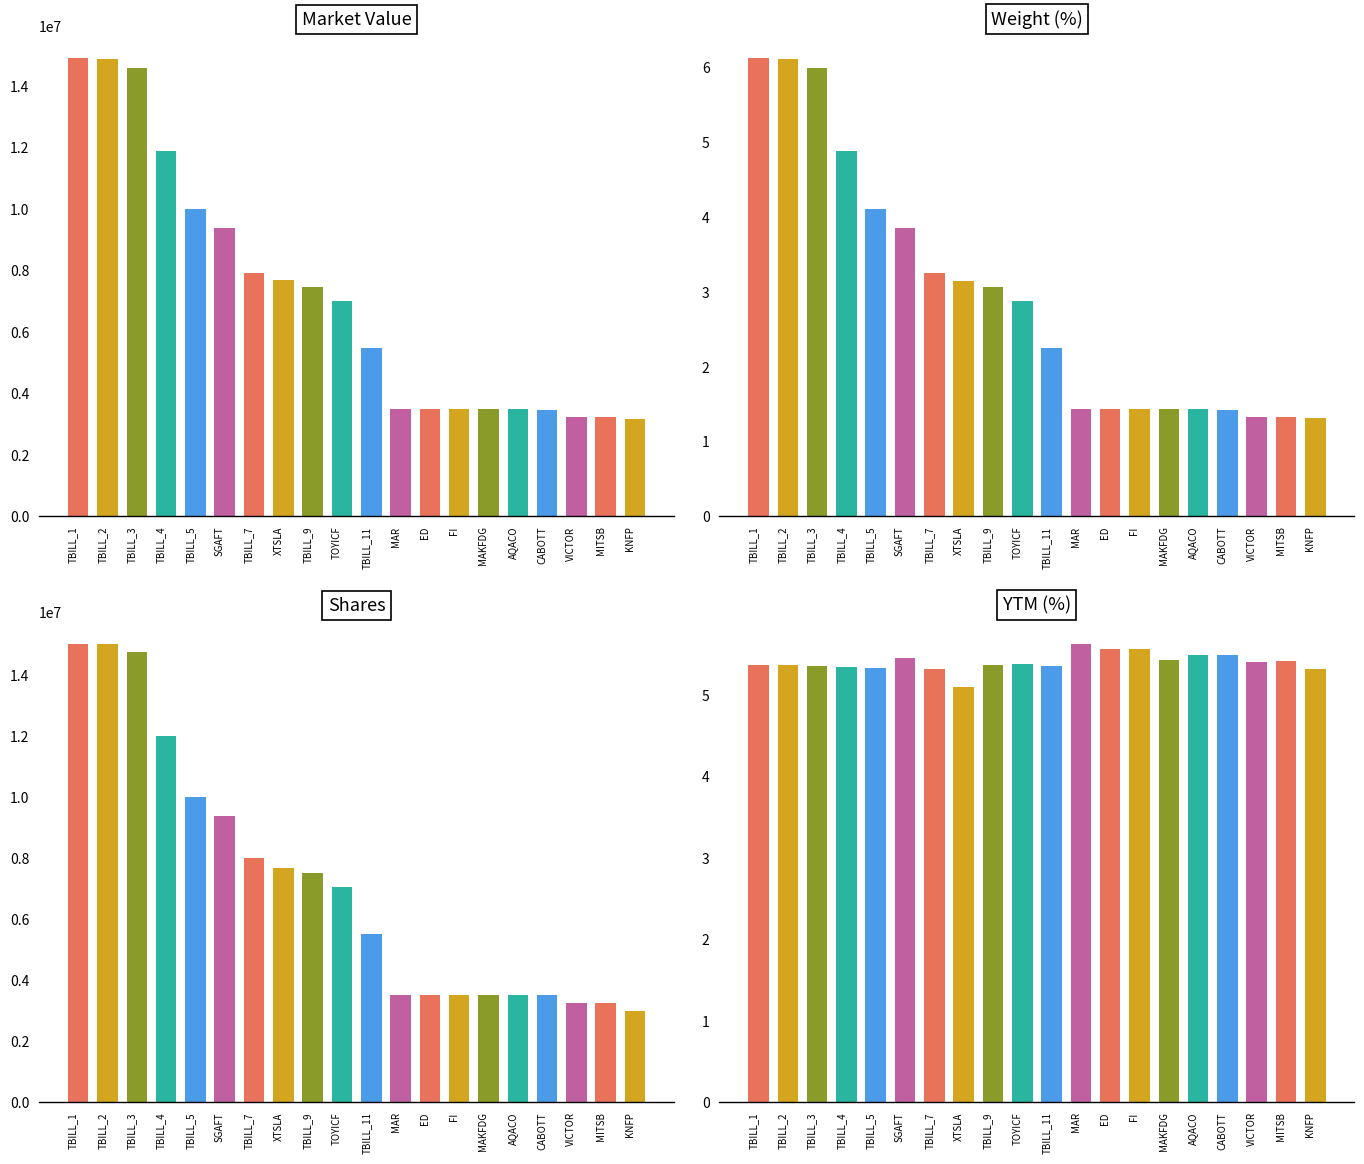

How many groups of bars are there?

20